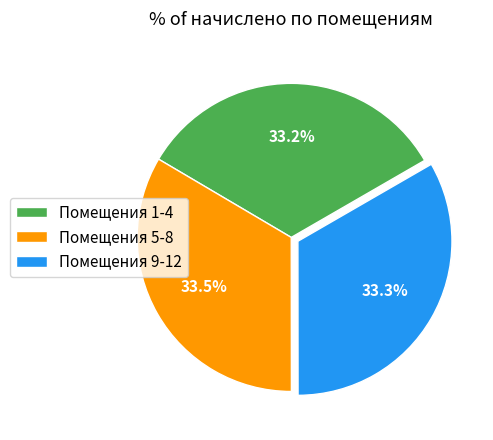

Combined, what portion of the pie is Помещения 1-4 and Помещения 9-12?

66.5%